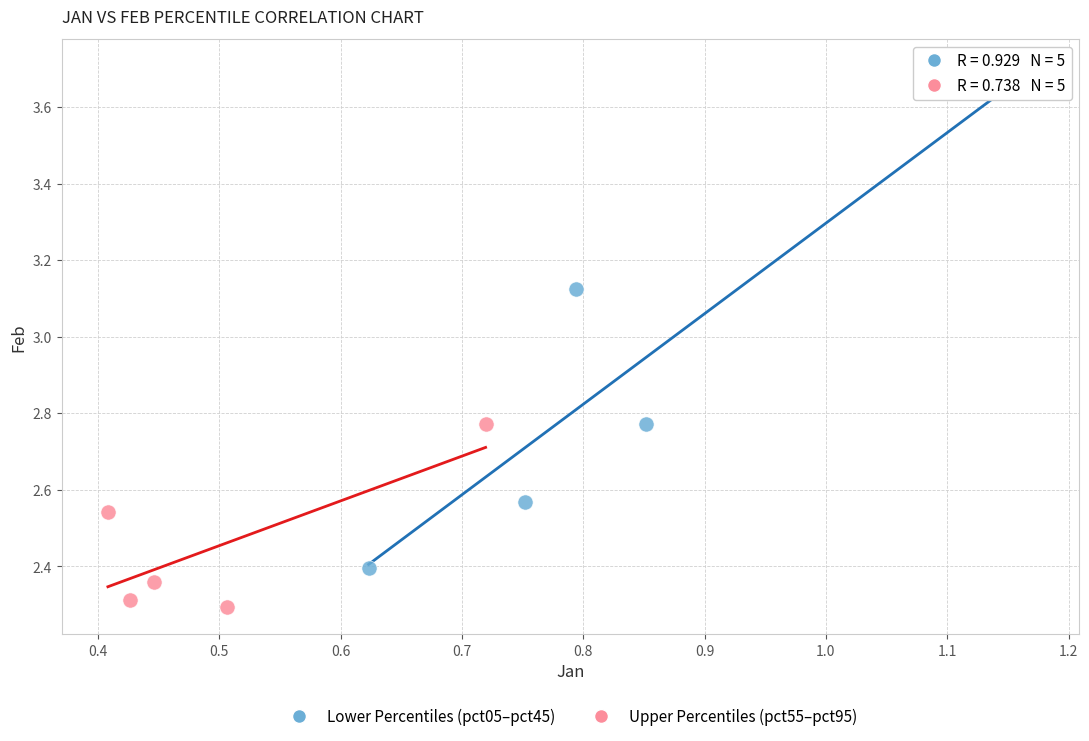

Which series contains the lowest Y value?

Upper Percentiles (pct55–pct95)